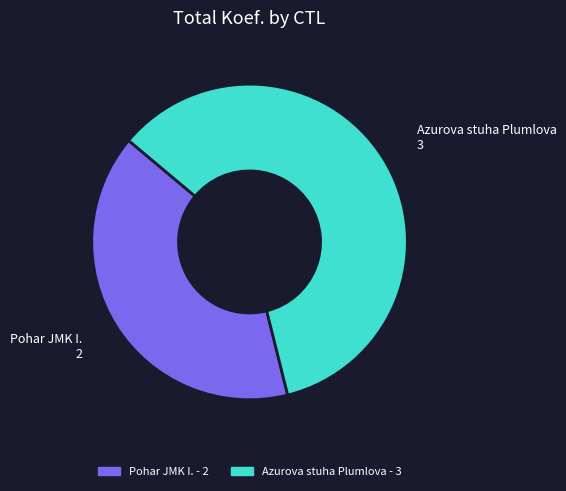

Is there any slice that represents more than half of the pie?

Yes